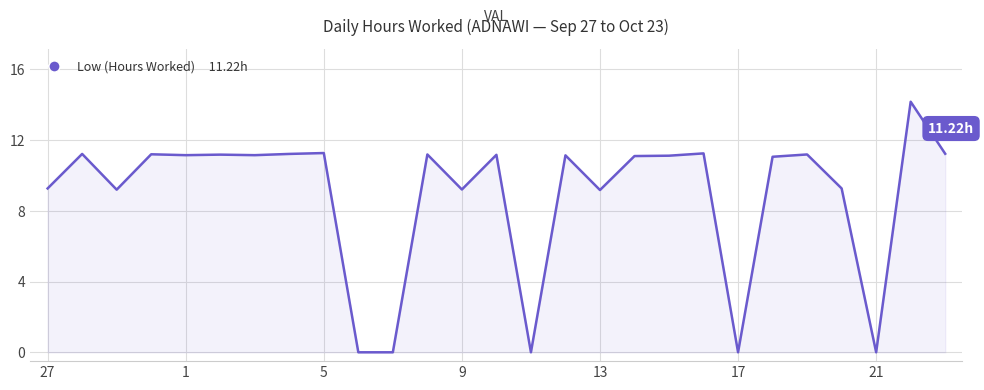

True or false: the data has more than 0 interior local peaks.

True